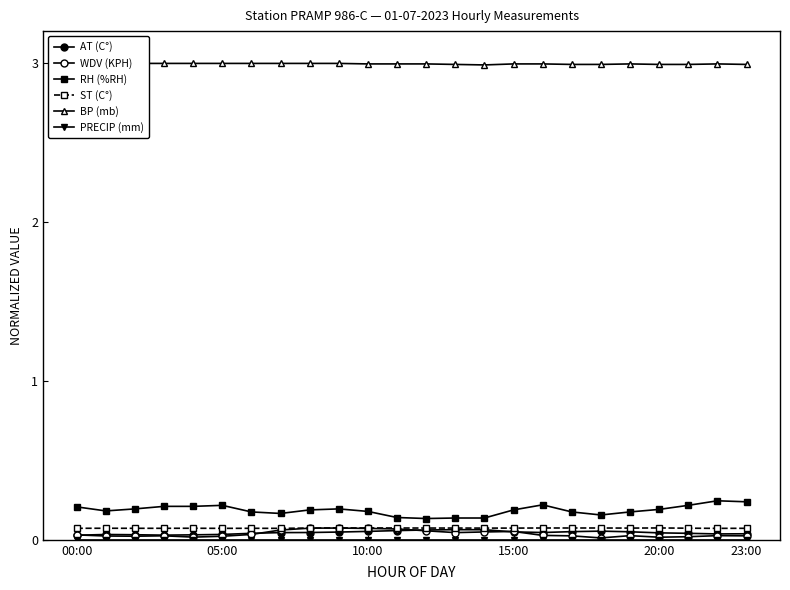

True or false: WDV (KPH) and ST (C°) cross at least once.

False